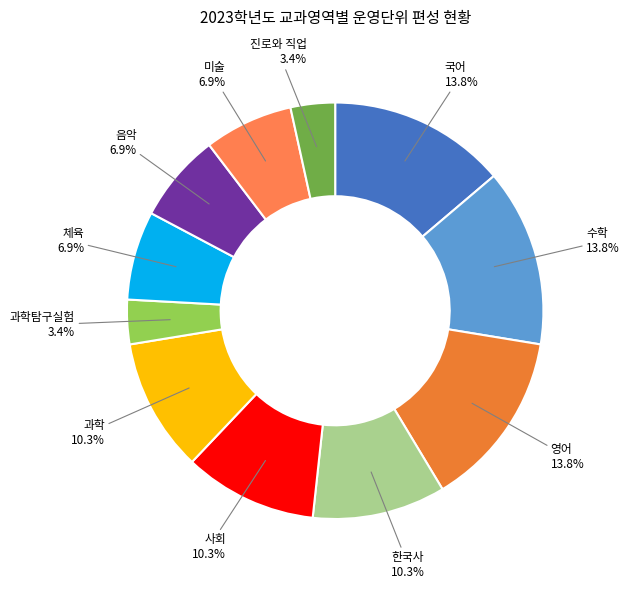

How many segments does this pie chart have?

11